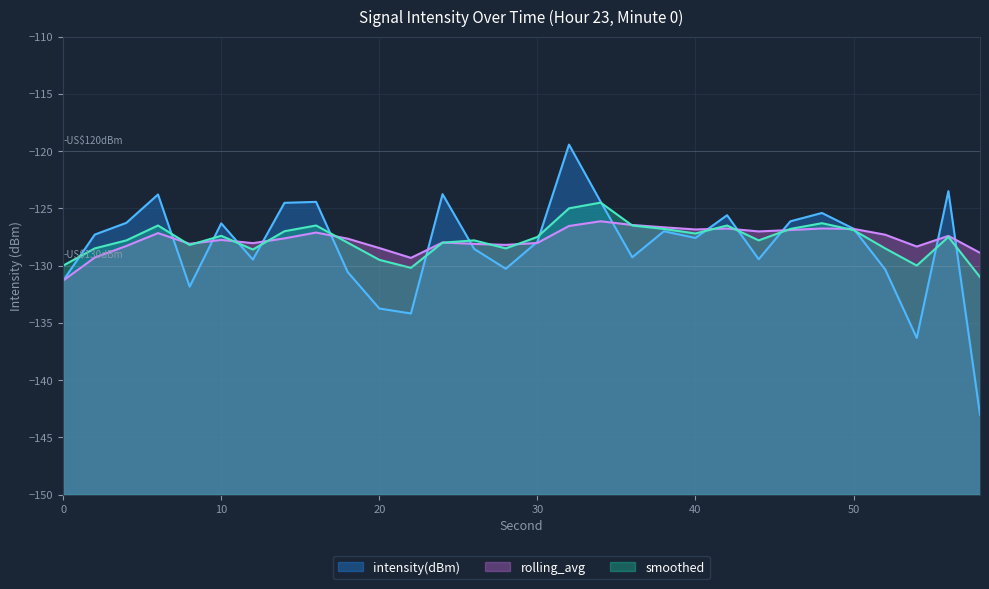

How many lines are shown in the chart?

3